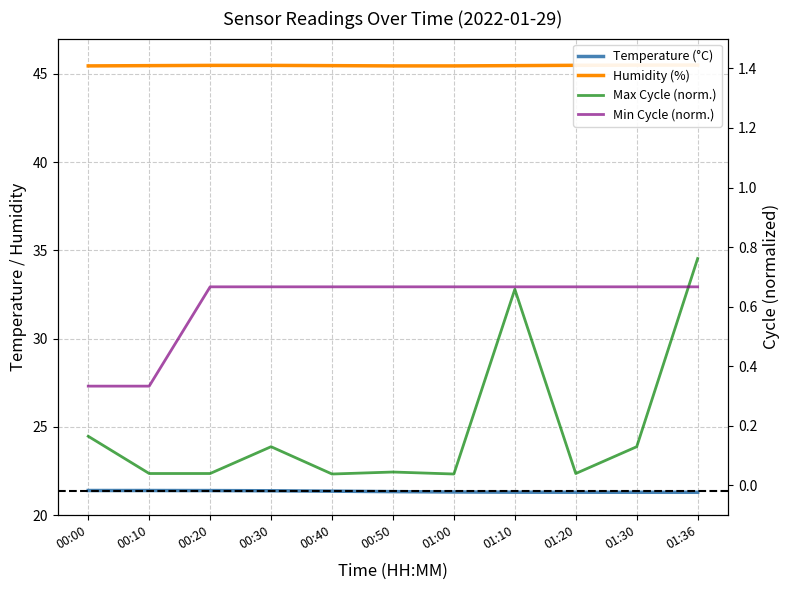

How many series are shown in this chart?

4